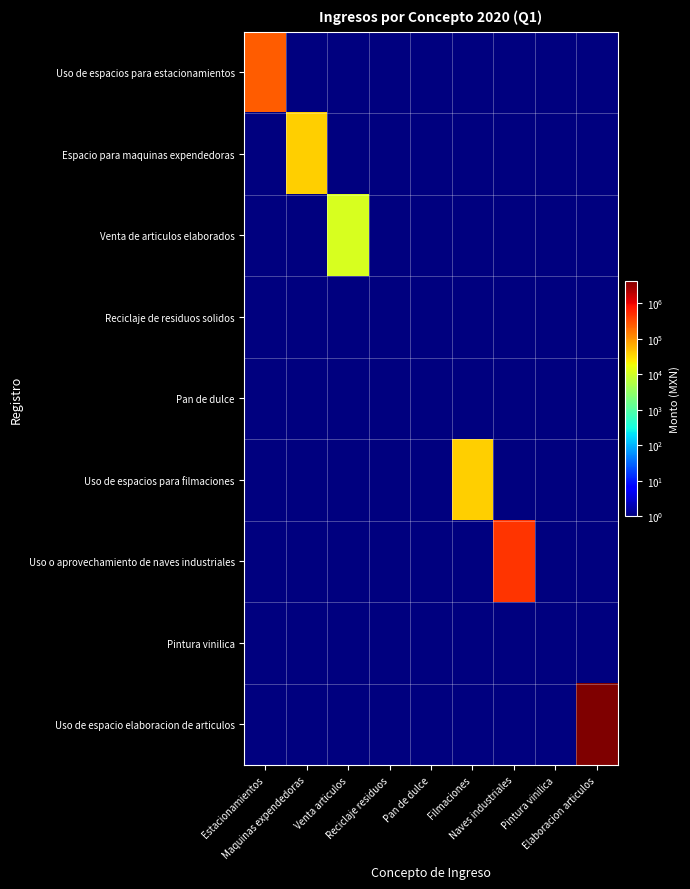

How many series are shown in this chart?

9